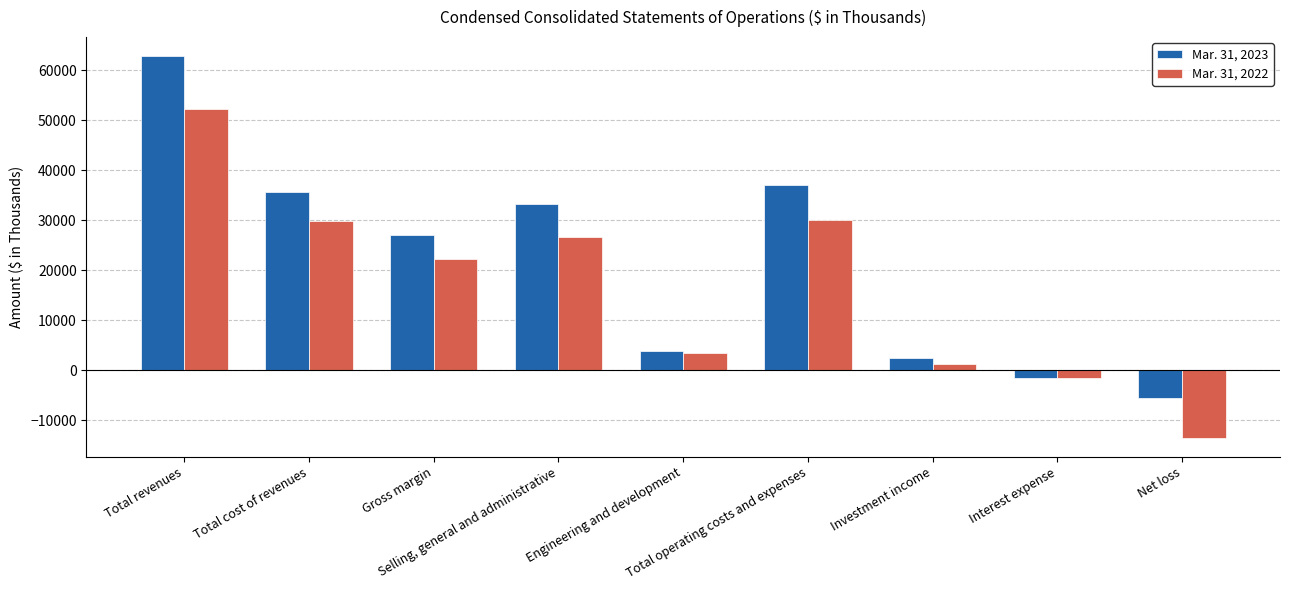

What position from the left is Net loss?

9